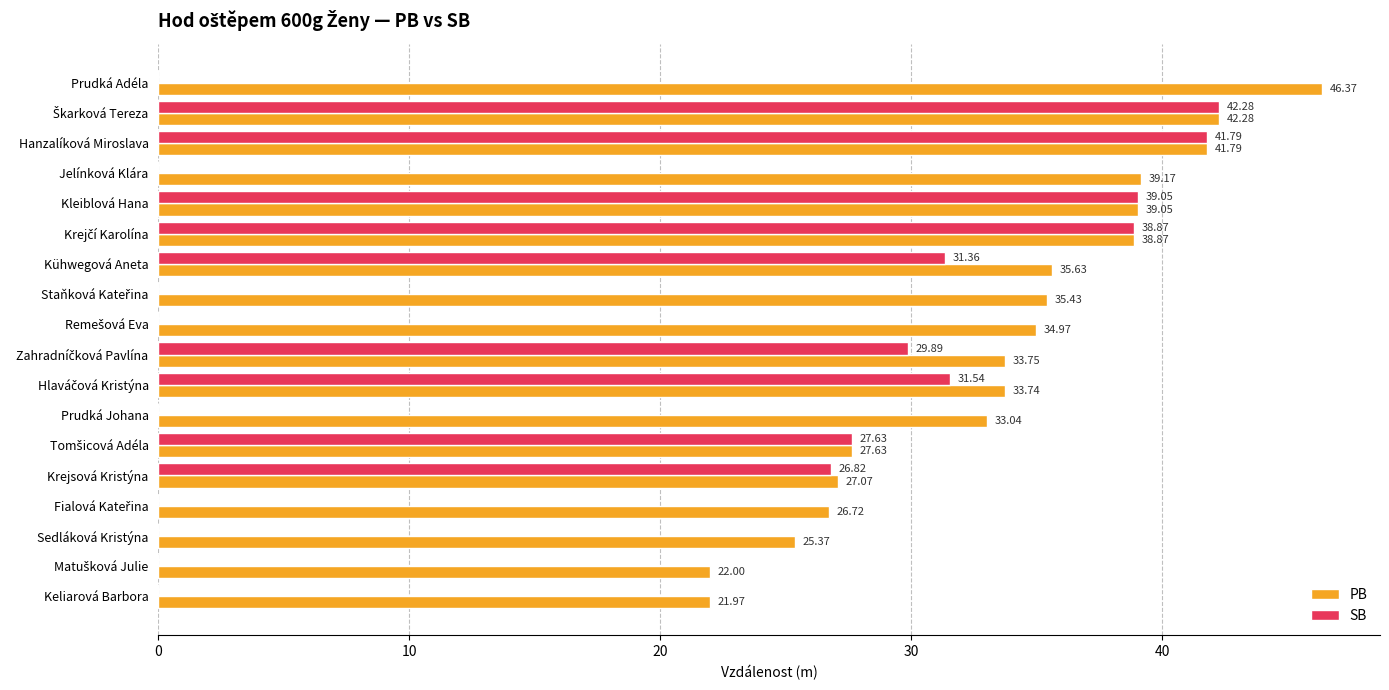

Which label corresponds to the largest value in the chart?

Prudká Adéla